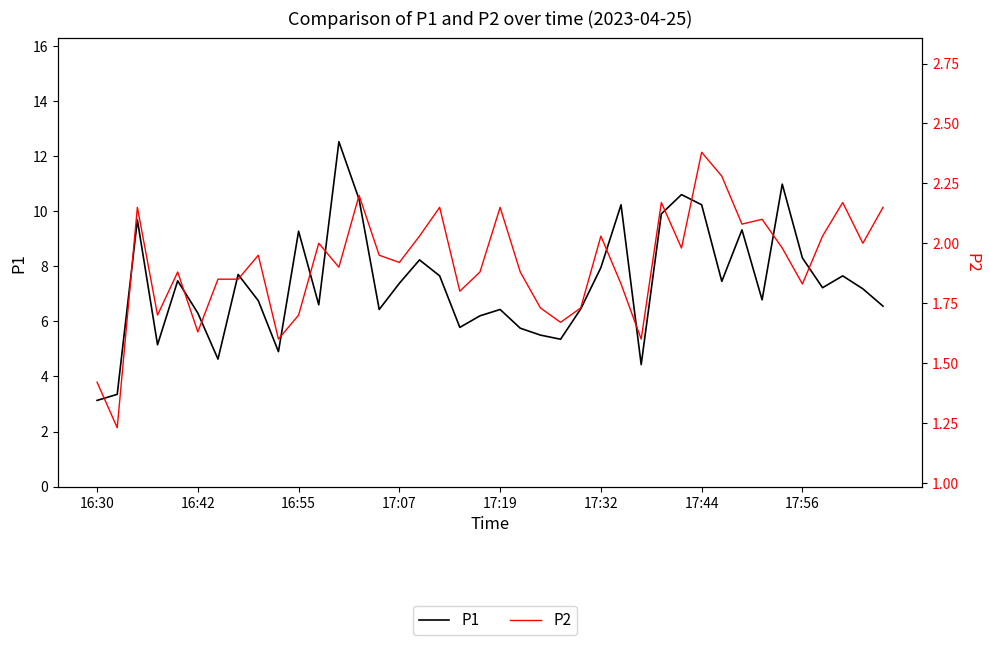

Between 20 and 39, which series saw the biggest shift?

P1